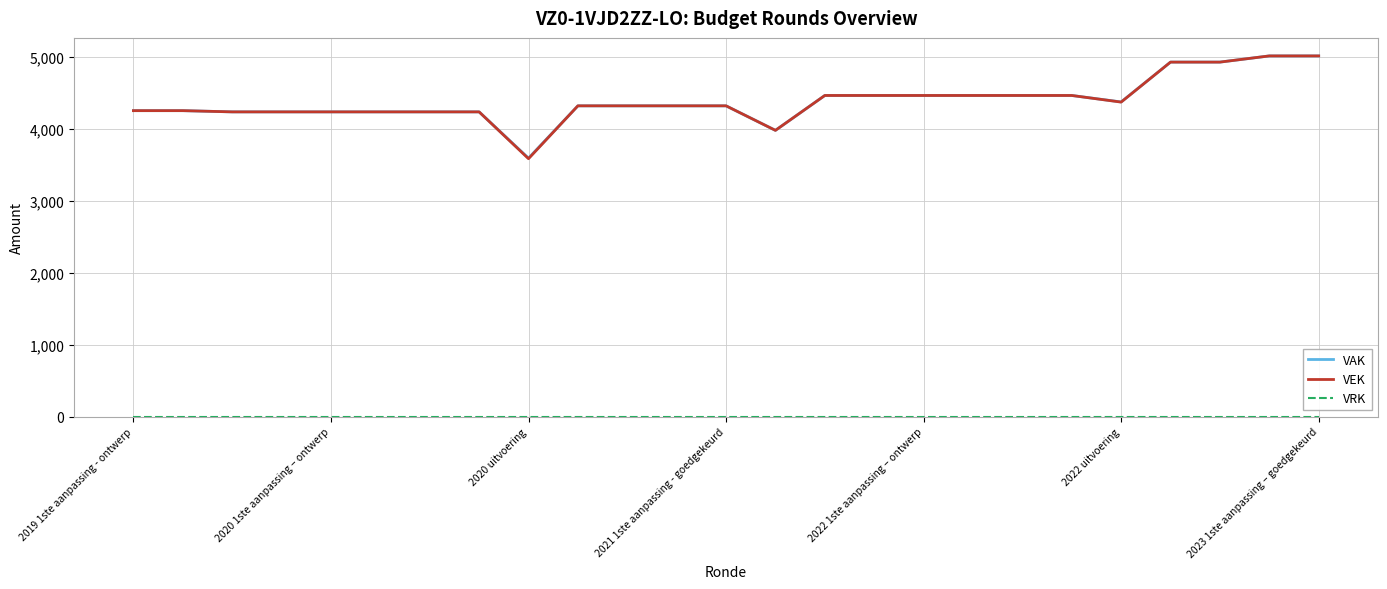

What is the greatest value displayed?

5014